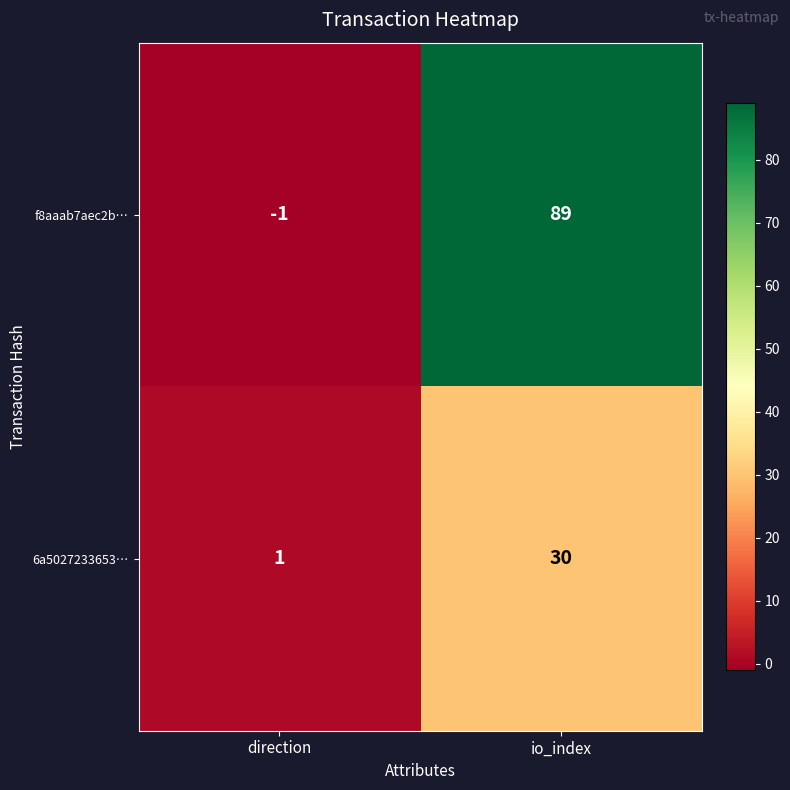

At which category is the sum across all series the highest?

io_index